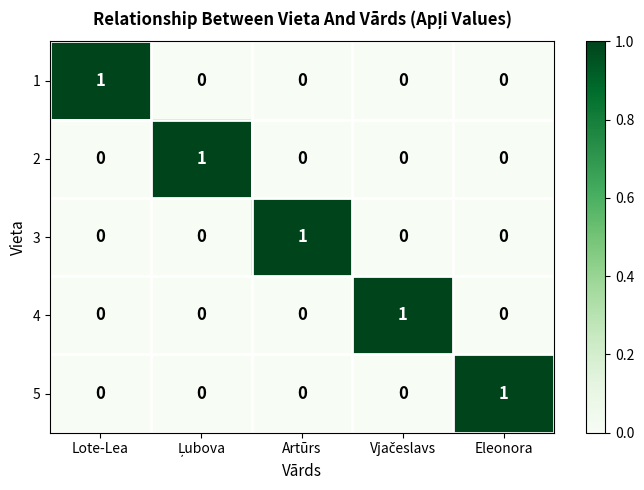

At how many categories does at least one series exceed 0?

5